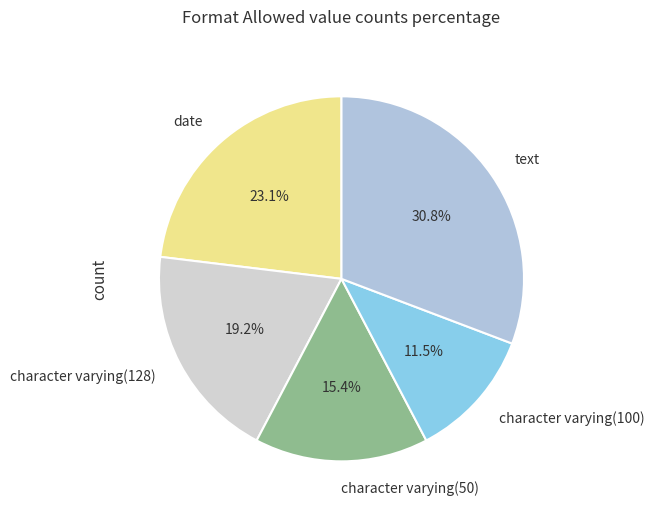

Which has a higher value, date or text?

text